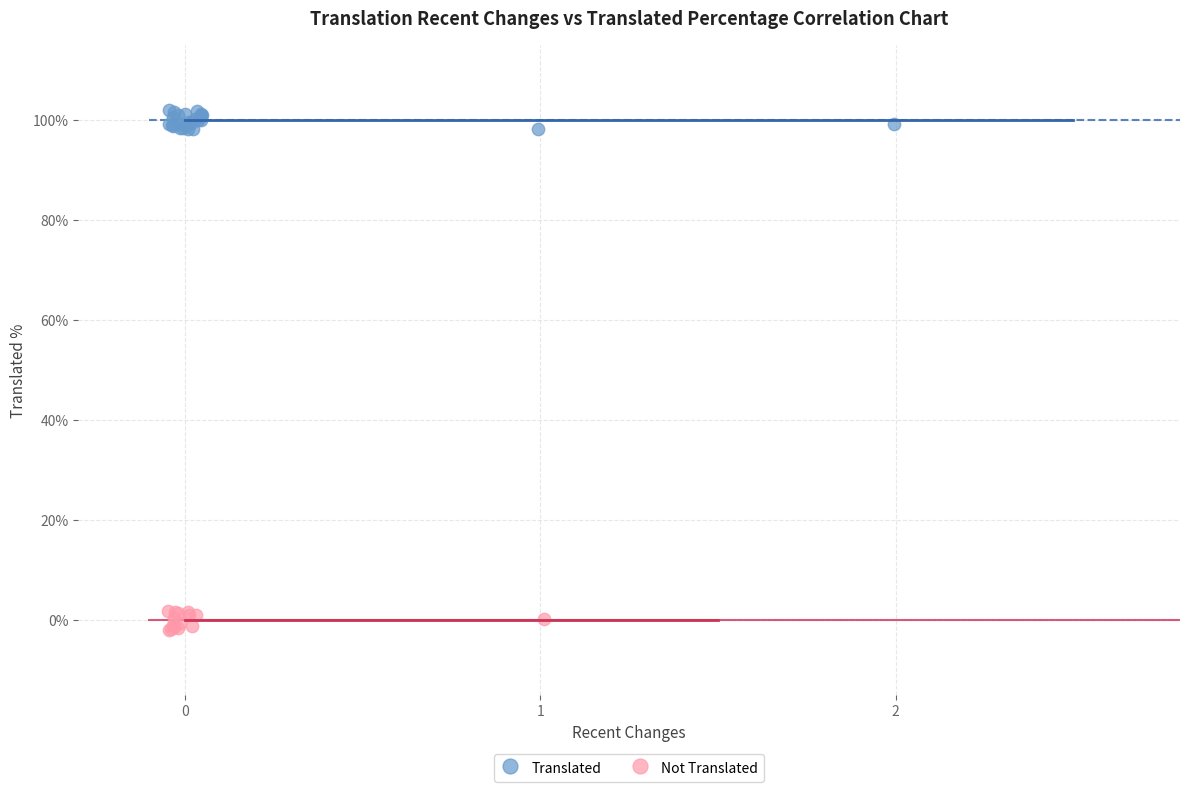

Which series contains the lowest Y value?

Not Translated